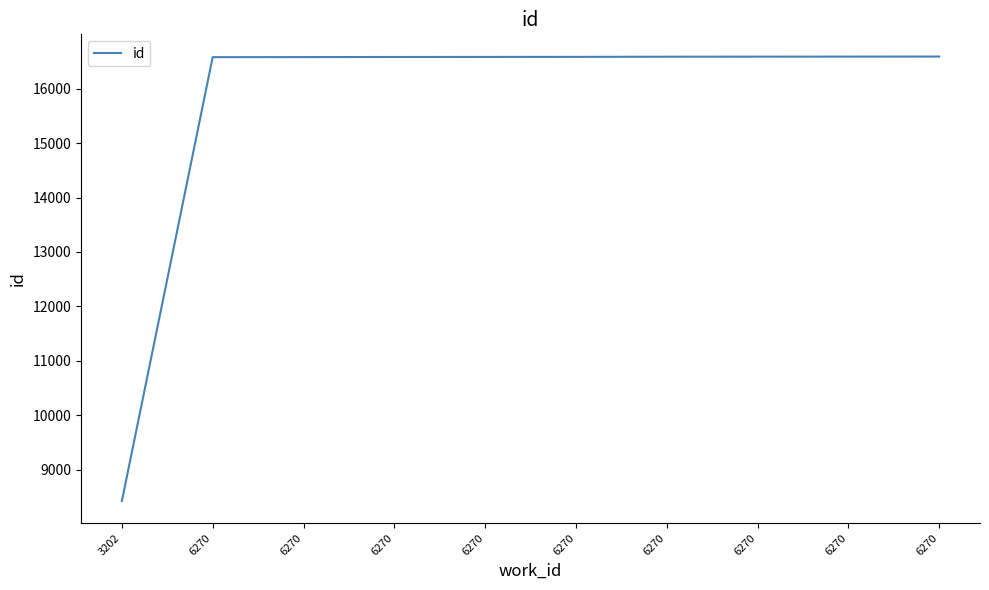

How many lines are shown in the chart?

1